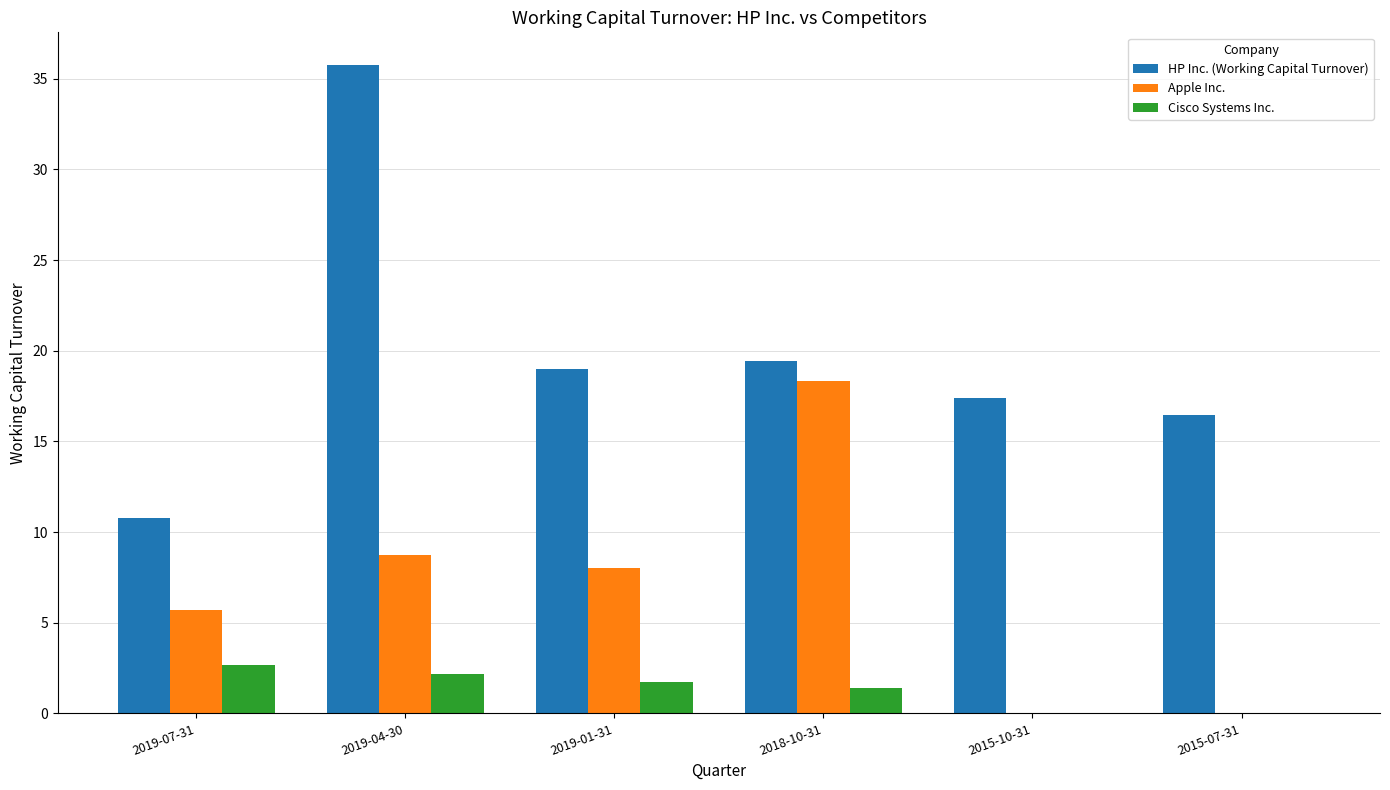

What is the sum of the HP Inc. (Working Capital Turnover) values at 2015-10-31 and 2018-10-31?

36.8